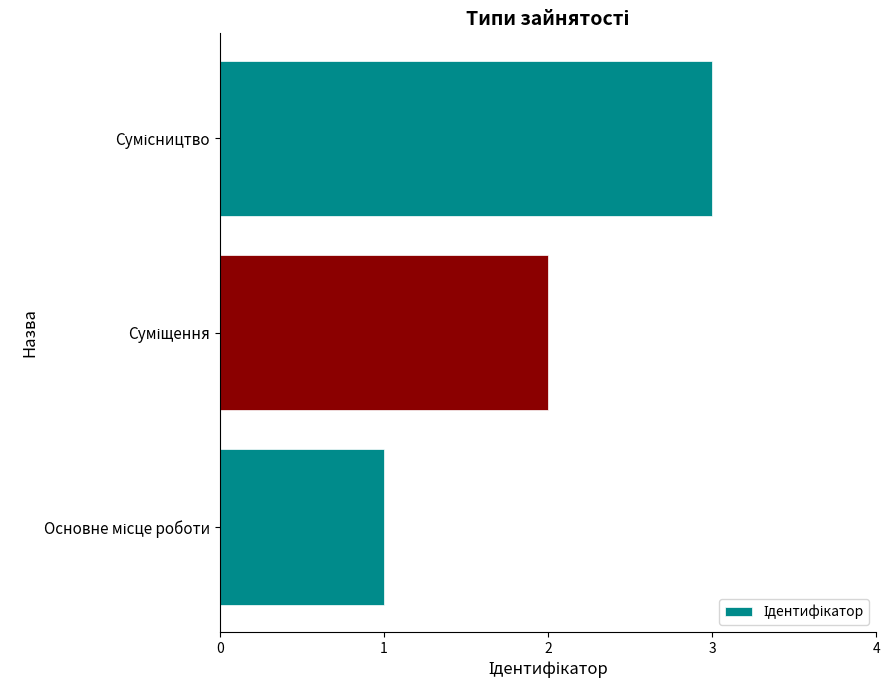

What is the greatest value displayed?

3